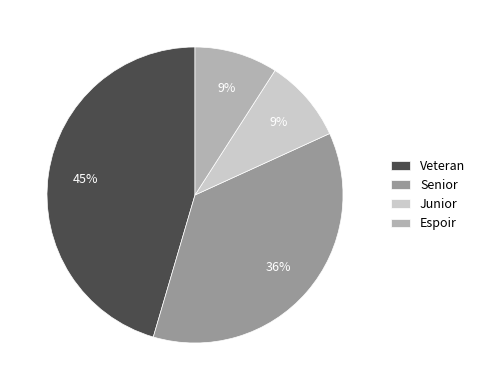

How many slices are in this pie chart?

4